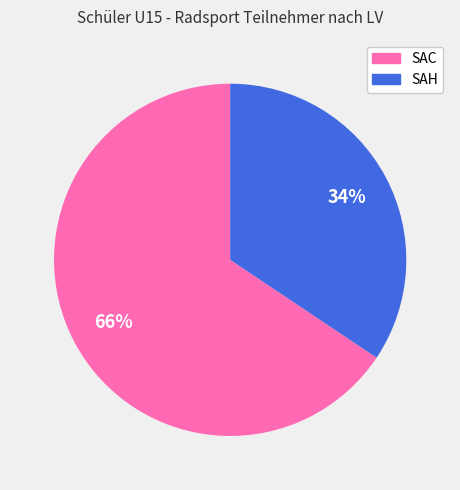

Is the sum of SAH and SAC greater than half?

Yes